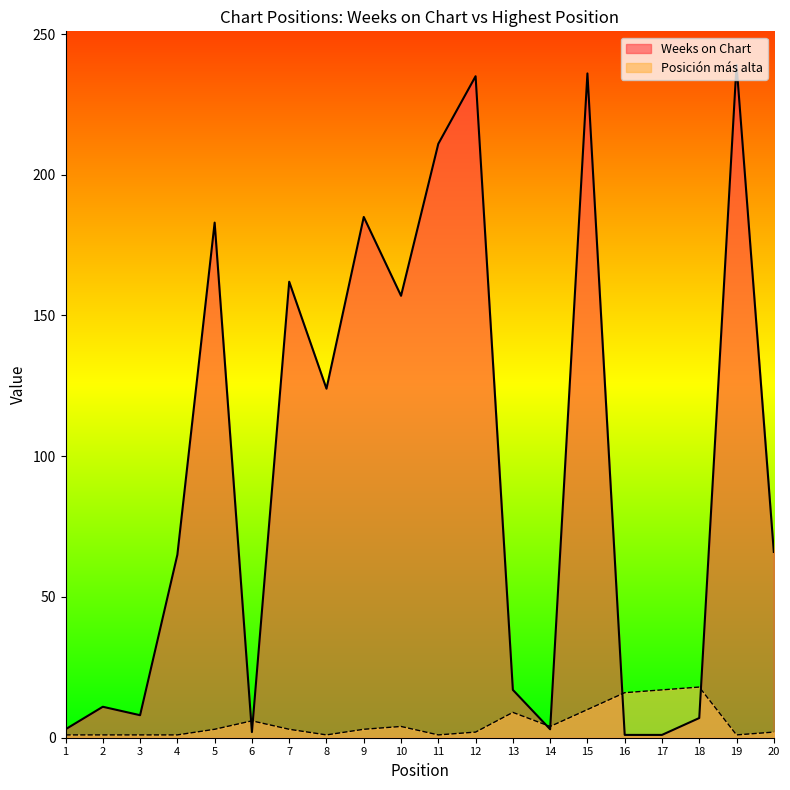

At which category is the sum across all series the highest?

15